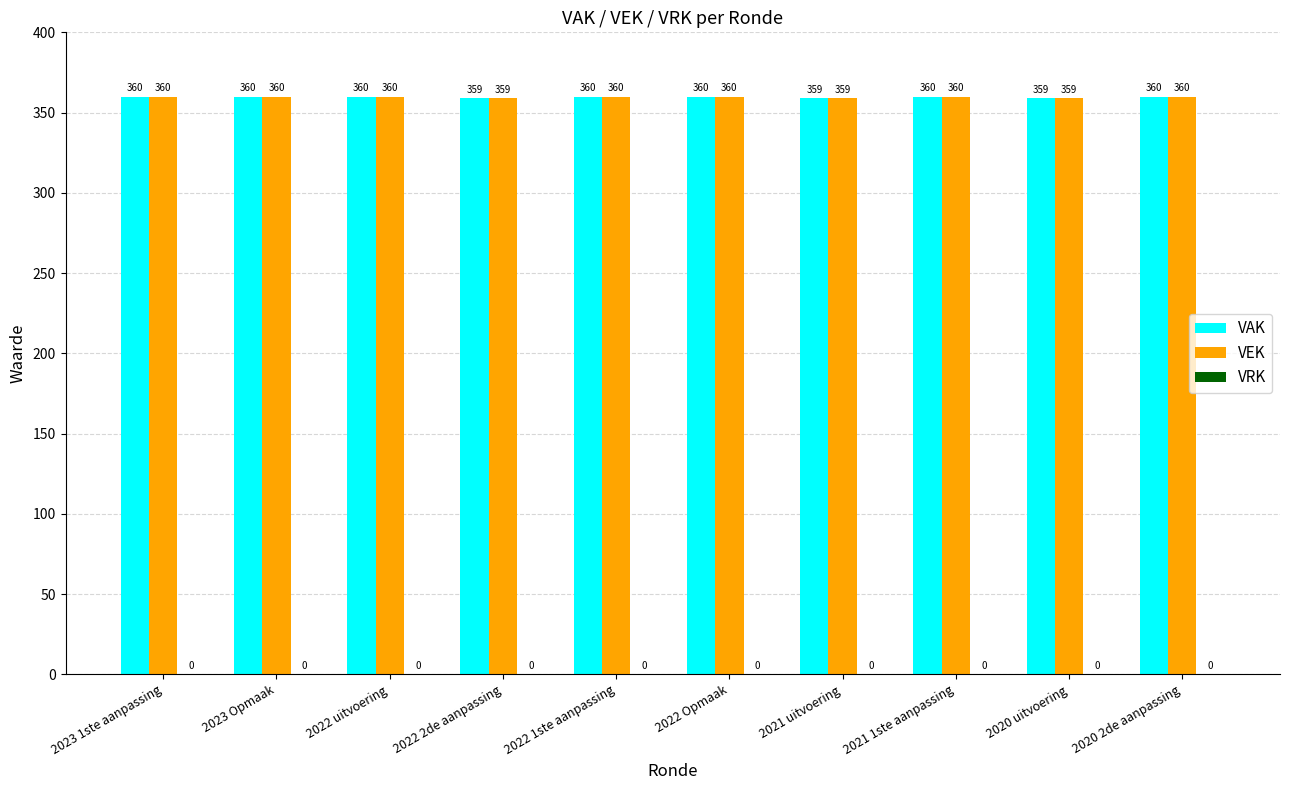

What is the average value of the VAK series?

360